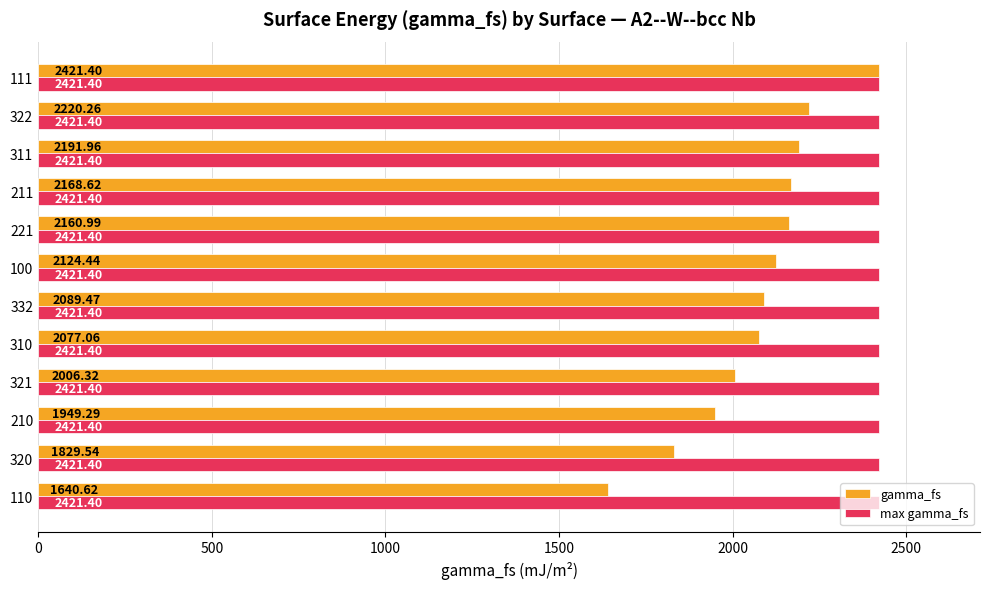

Rank the series by their average value, from lowest to highest.

gamma_fs, max gamma_fs